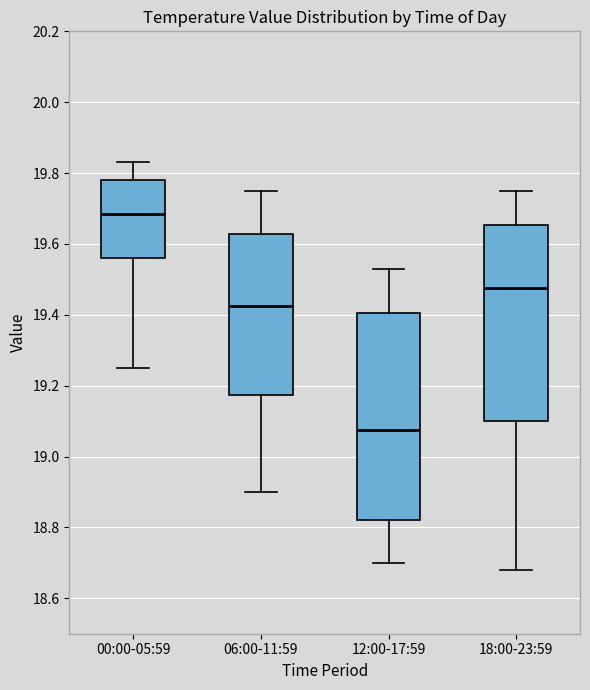

Where does the upper whisker of the box for 12:00-17:59 end on the y-axis? The values are not printed on the chart, so give them approximately, as read against the axis.

19.54